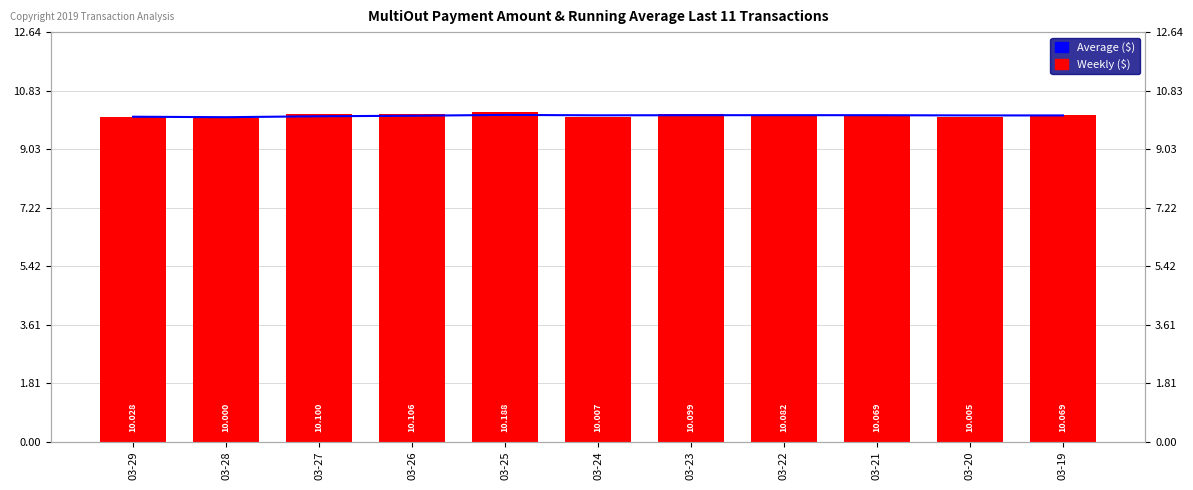

How many Average ($) values are between 10 and 11?

11